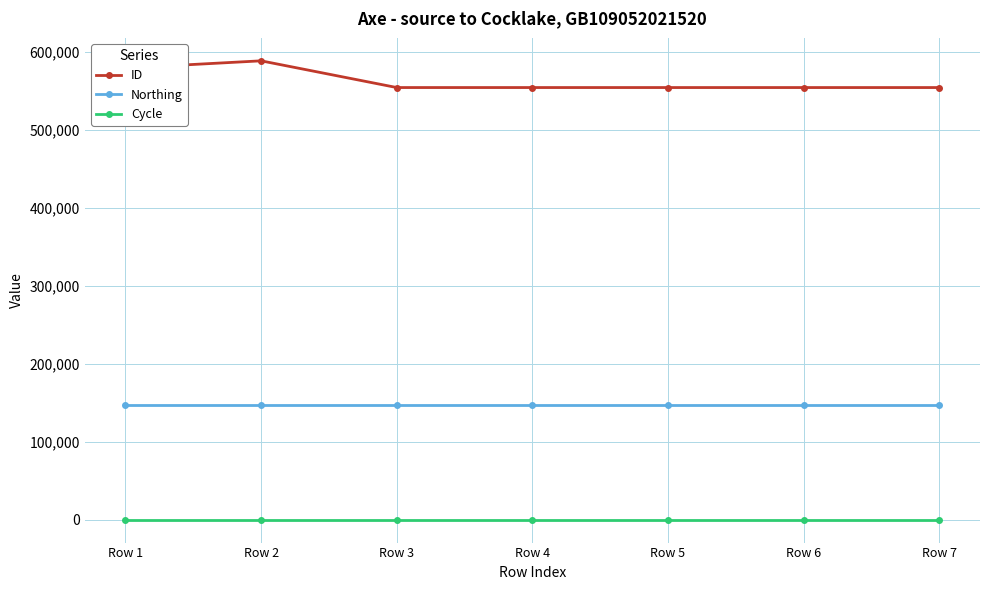

What is the value of the Northing point at the 3rd from the left?

147295